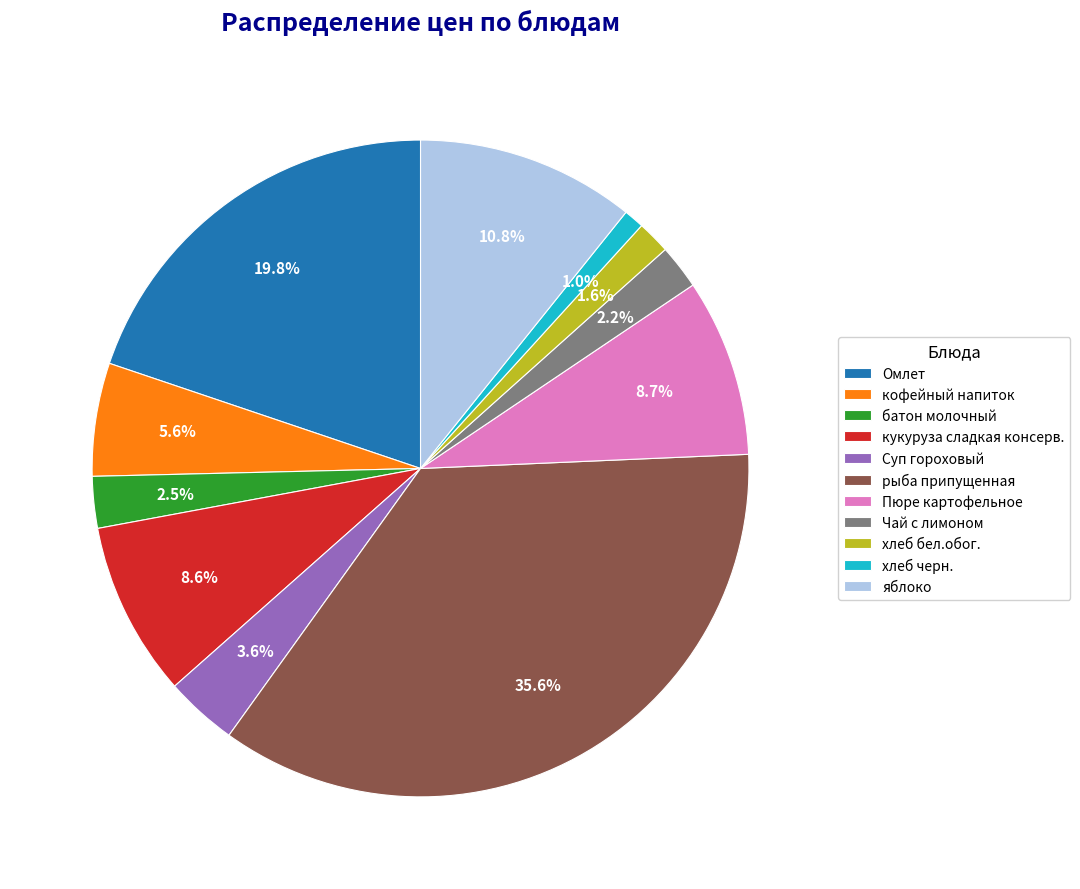

What is the smallest slice in the pie chart?

хлеб черн.